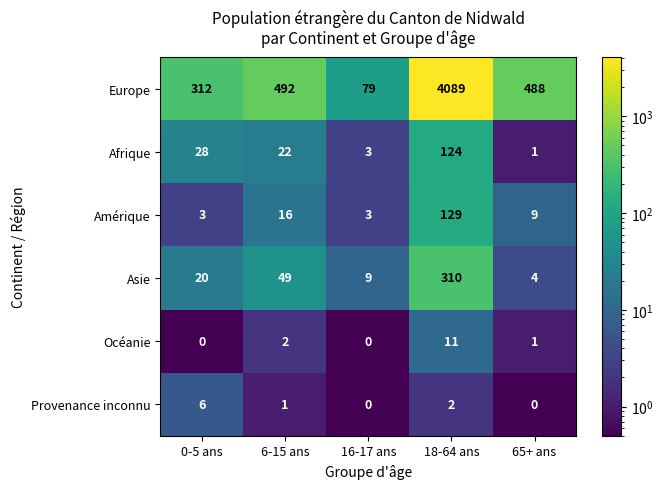

What is the highest value of the Provenance inconnu series?

6